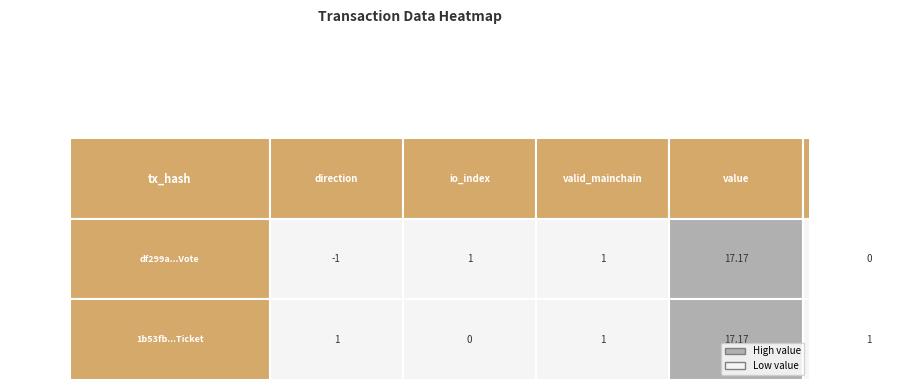

Reading right to left, list all the values displayed in this chart.

df299a150f420d944c5587a33972f89a1c24f0c...: 4=0.0	3=17.2	2=1.0	1=1.0	0=-1.0
1b53fb52aa05fe8e35c0b0070697487851ec4eb...: 4=1.0	3=17.2	2=1.0	1=0.0	0=1.0